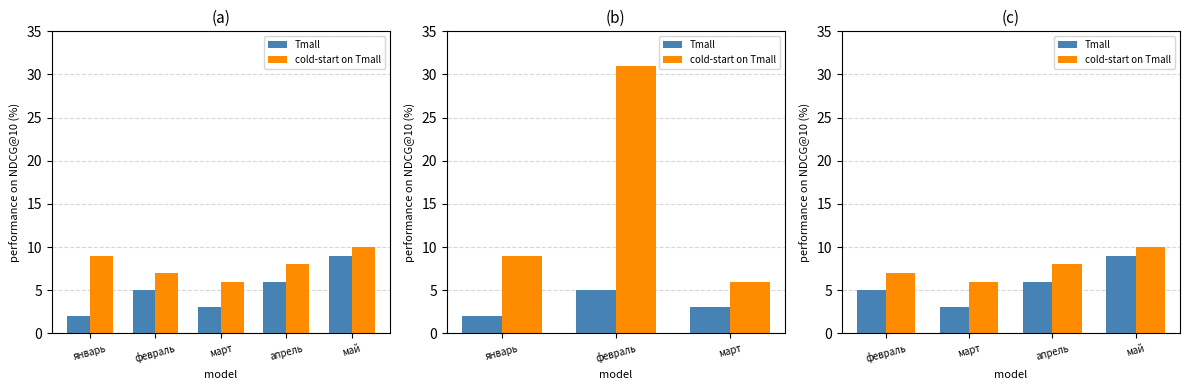

Reading right to left, transcribe all the data shown in this chart.

Tmall: 9	6	3	5
cold-start on Tmall: 10	8	6	7